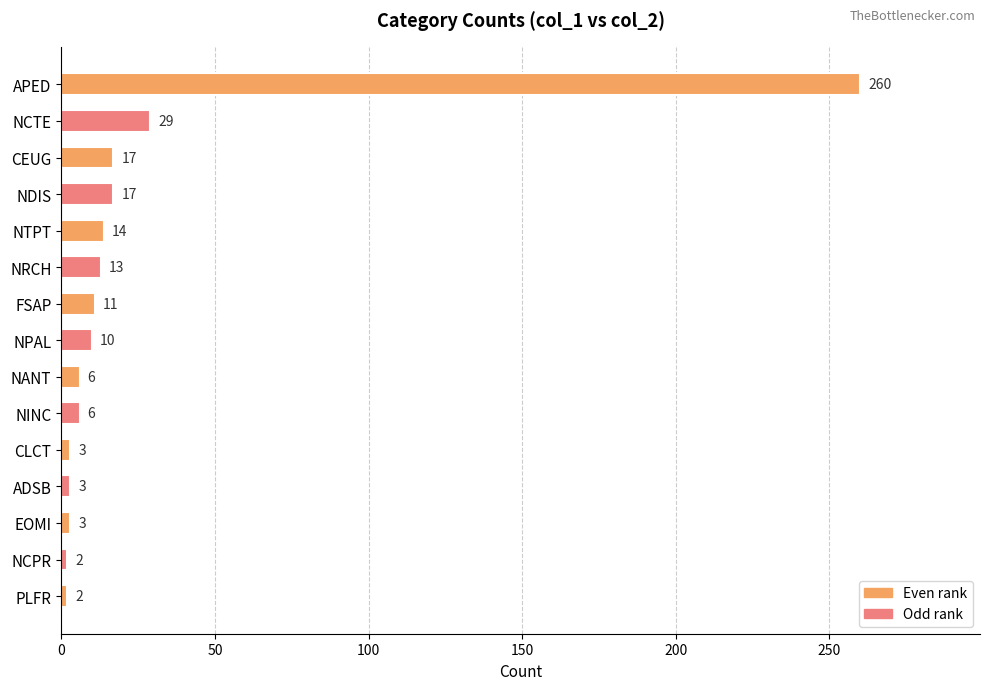

What is the change in value from CEUG to NANT?

-11